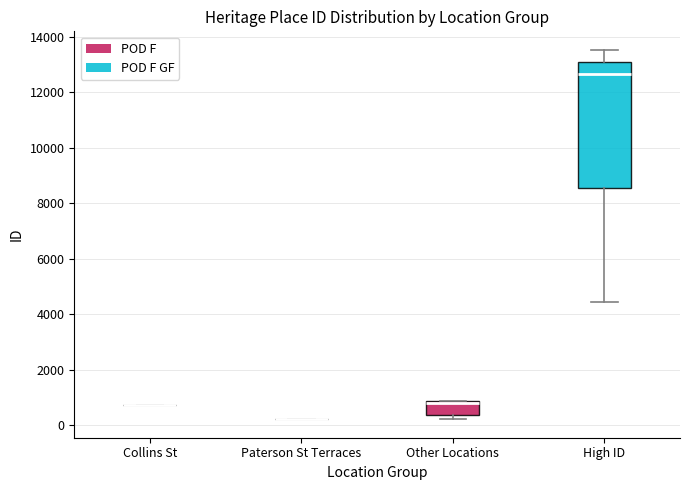

Reading left to right, read every box against the y-axis: the position of its median line, the range the box covers, and the ends of its whiskers. The values are not printed on the chart, so give them approximately, as read against the axis.

Collins St: box collapsed to a line at 800, whiskers 800 to 800
Paterson St Terraces: box collapsed to a line at 200, whiskers 200 to 200
Other Locations: median 800 (just below the box's upper edge), box 400 to 800, whiskers 200 to 800
High ID: median 12600, box 8600 to 13000, whiskers 4400 to 13600